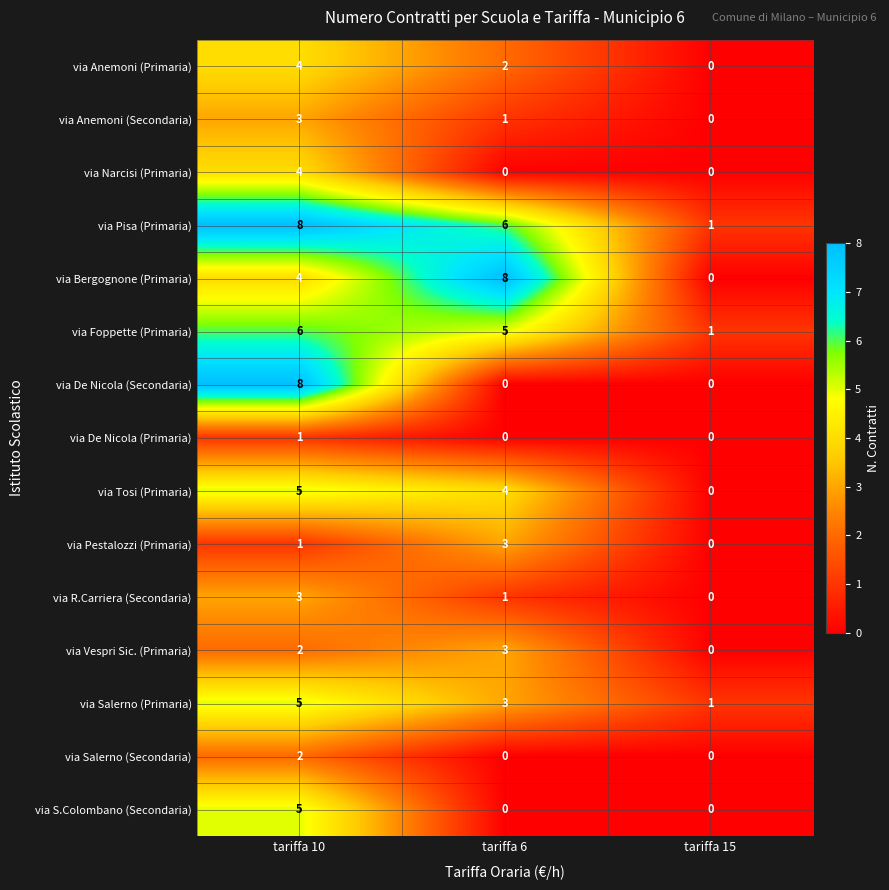

How many via Anemoni (Primaria) values are between 0 and 4?

3